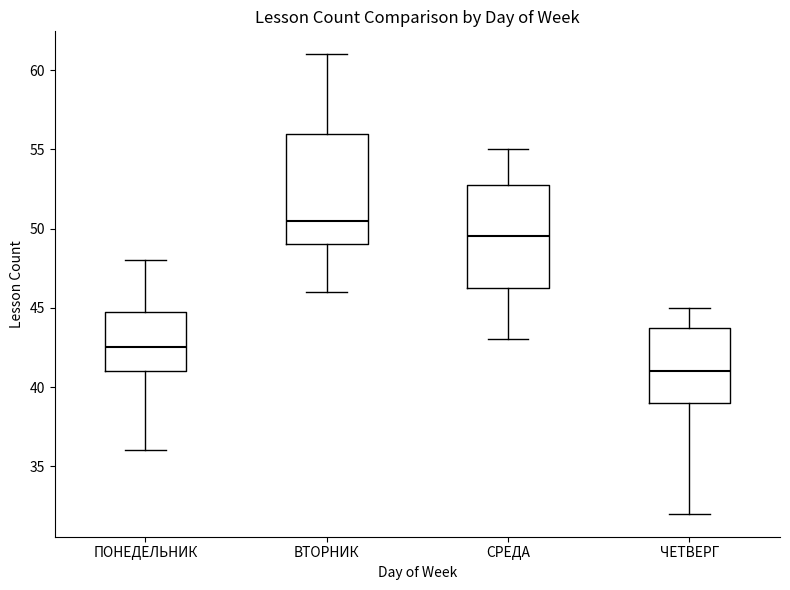

Reading left to right, transcribe this box plot: for each box, give where its median line is, the range the box spans, and where its two whiskers end, as read against the y-axis. The values are not printed on the chart, so give them approximately, as read against the axis.

ПОНЕДЕЛЬНИК: median 42.5, box 41.0 to 45.0, whiskers 36.0 to 48.0
ВТОРНИК: median 50.5, box 49.0 to 56.0, whiskers 46.0 to 61.0
СРЕДА: median 49.5, box 46.5 to 53.0, whiskers 43.0 to 55.0
ЧЕТВЕРГ: median 41.0, box 39.0 to 44.0, whiskers 32.0 to 45.0